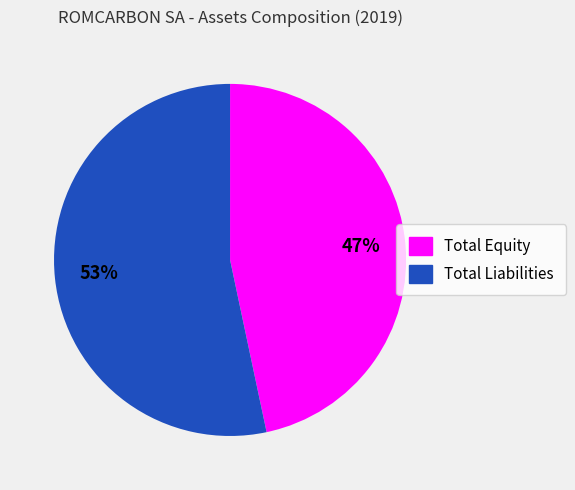

Between Total Equity and Total Liabilities, which is larger?

Total Liabilities